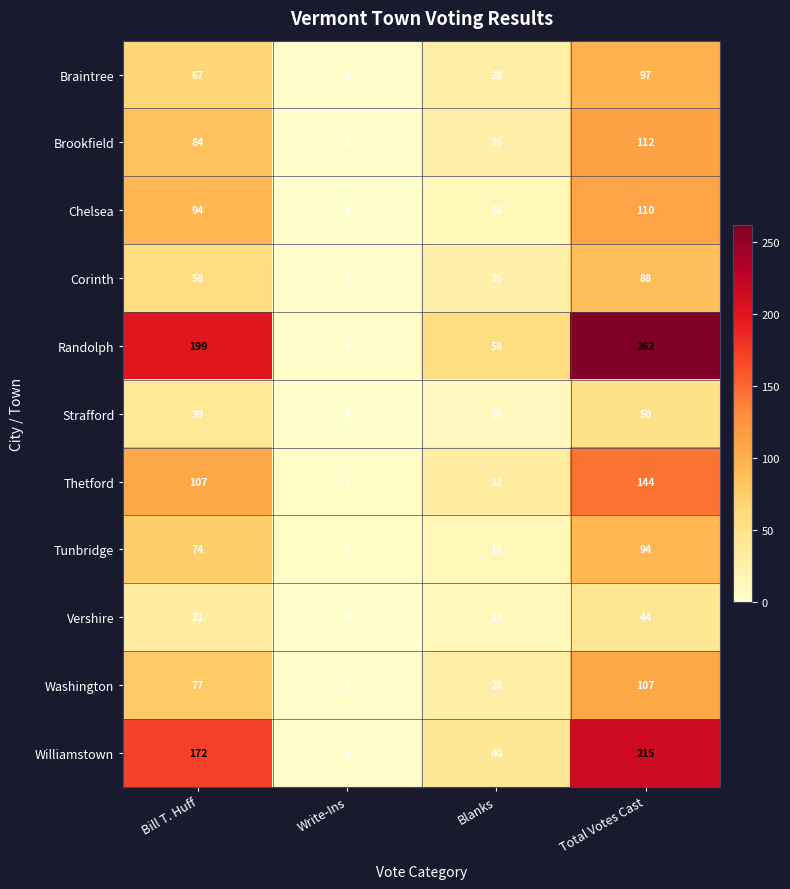

Which series changed the most between Write-Ins and Total Votes Cast?

Randolph